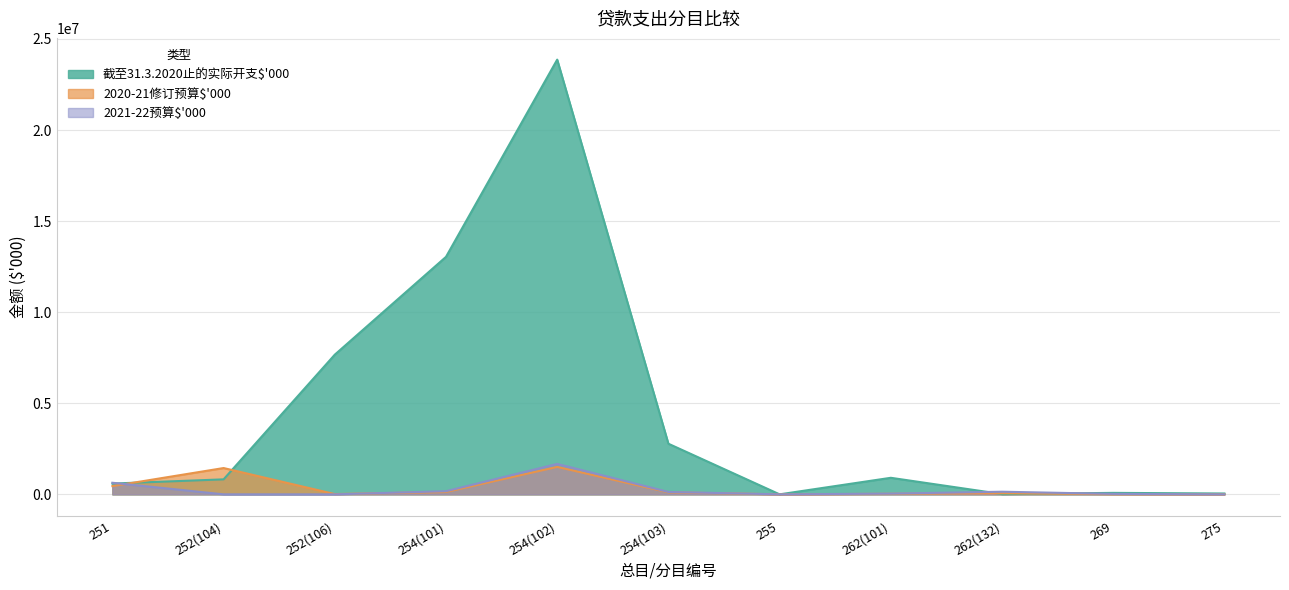

What is the average value of the 2020-21修订预算$'000 series?

341615